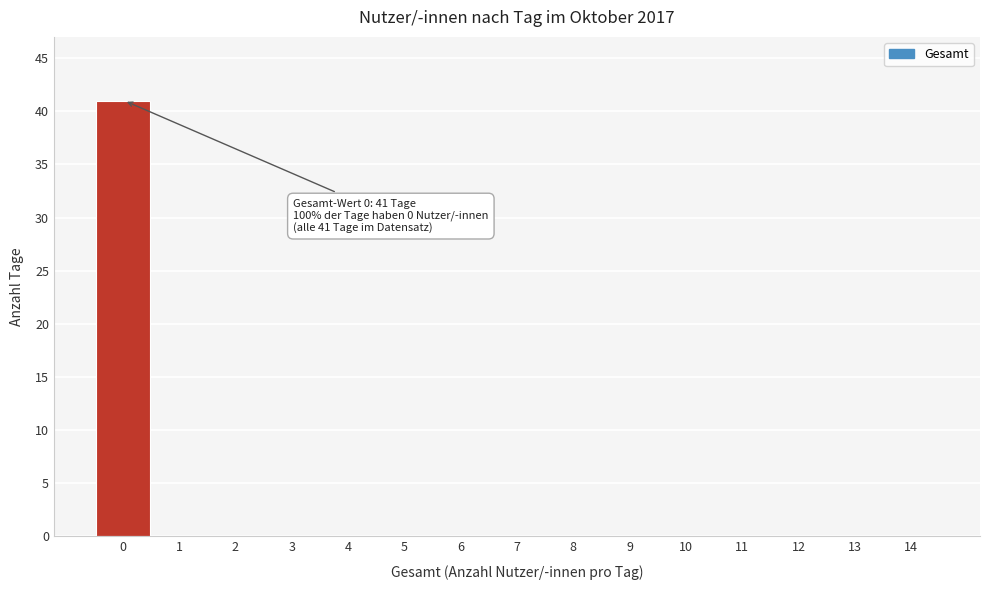

Reading left to right, transcribe all the data shown in this chart.

0=41	1=0	2=0	3=0	4=0	5=0	6=0	7=0	8=0	9=0	10=0	11=0	12=0	13=0	14=0